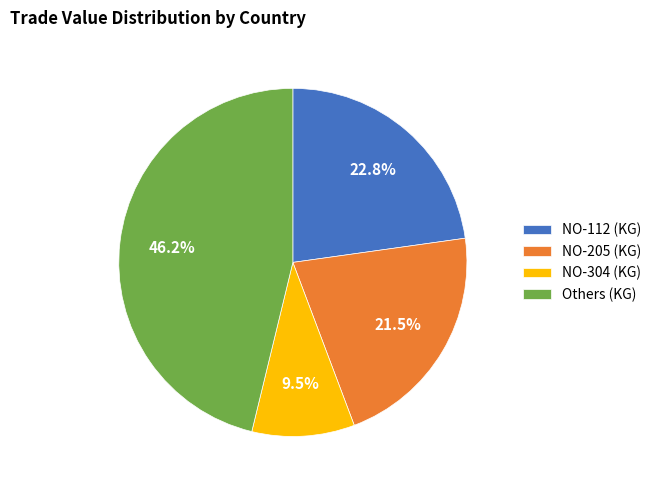

Which has a higher value, NO-112 (KG) or NO-304 (KG)?

NO-112 (KG)